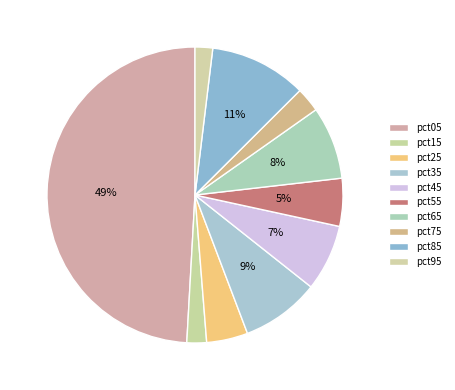

Which slice is the smallest?

pct95